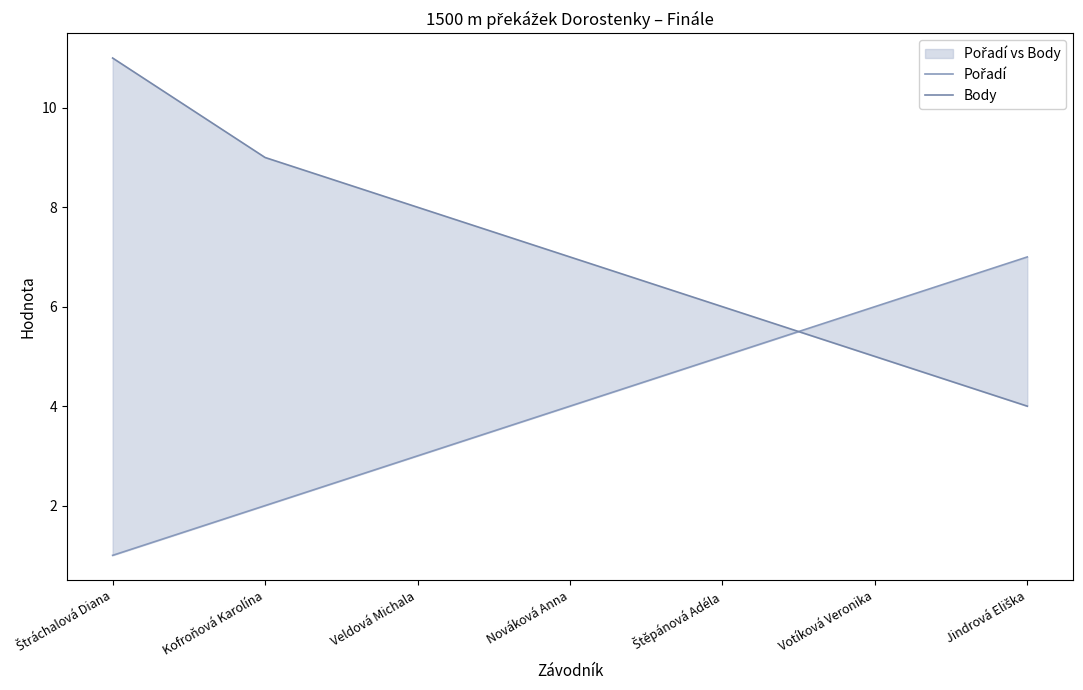

What value does the Body series have at Kofroňová Karolína?

9